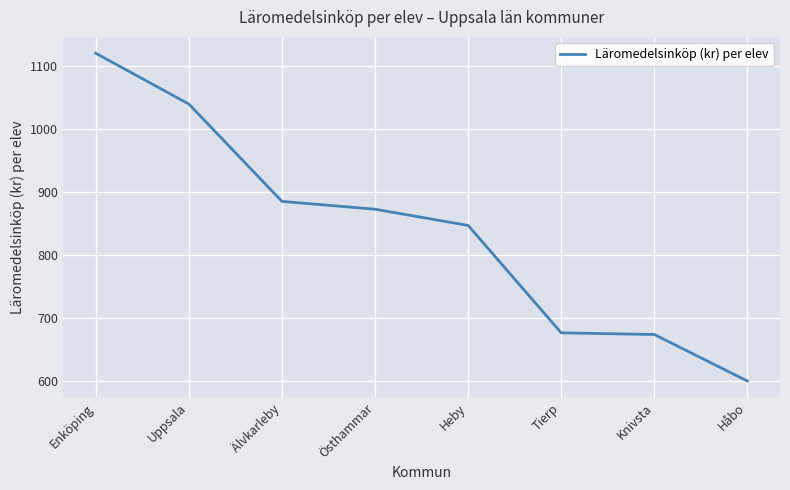

Is it true that the value at Knivsta is 188.2?

False